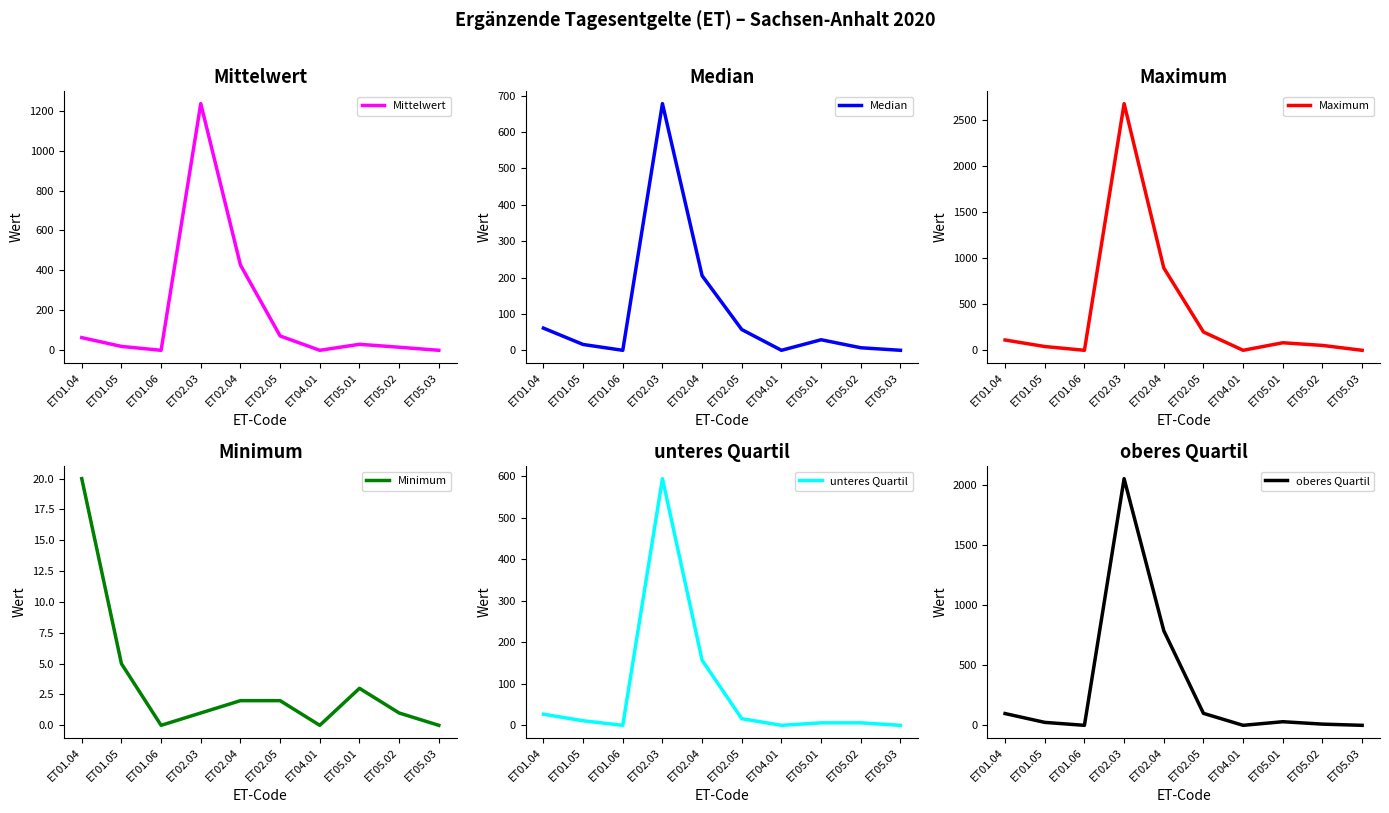

Read the unteres Quartil value at ET05.01.

6.0